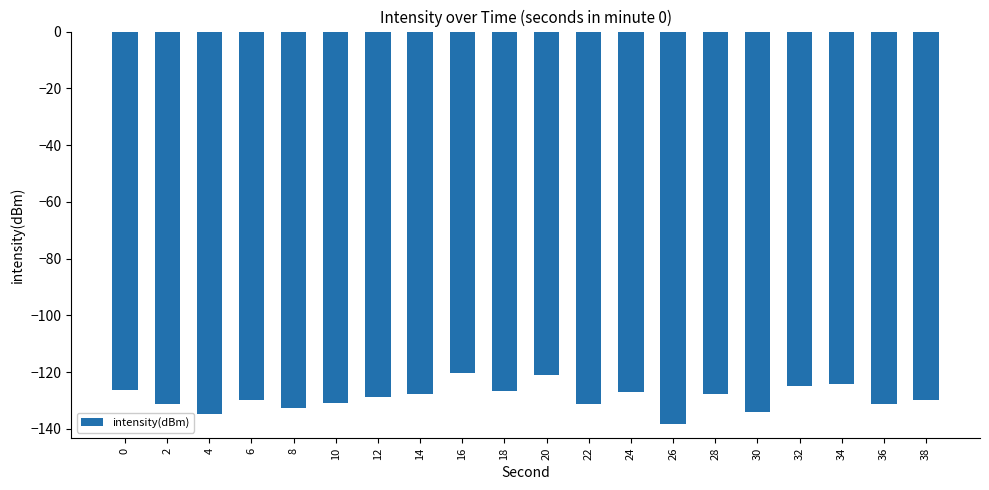

Count the number of data series in this chart.

1